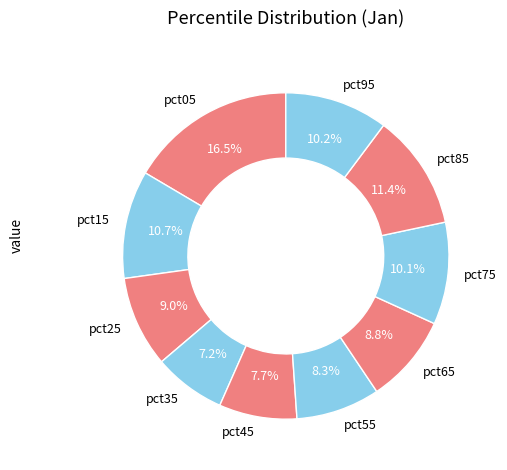

Between pct85 and pct25, which is larger?

pct85